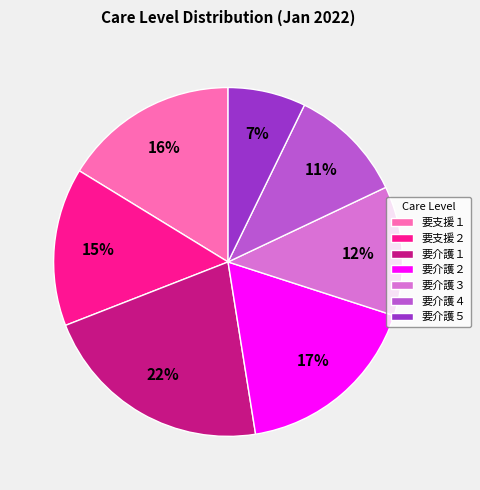

Approximately how many times larger is the value at 要介護１ compared to 要支援２?

1.5